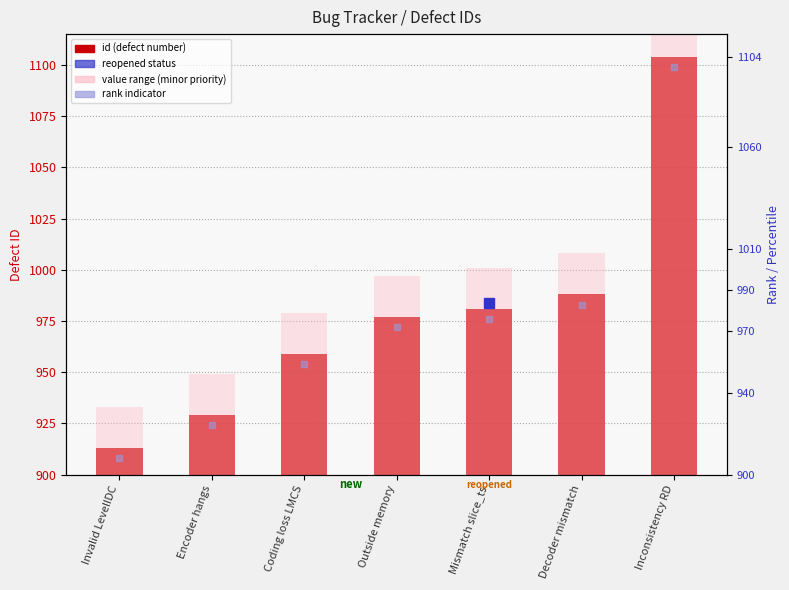

What is the approximate value of rank indicator at Mismatch slice_ts, to the nearest 50?

1000